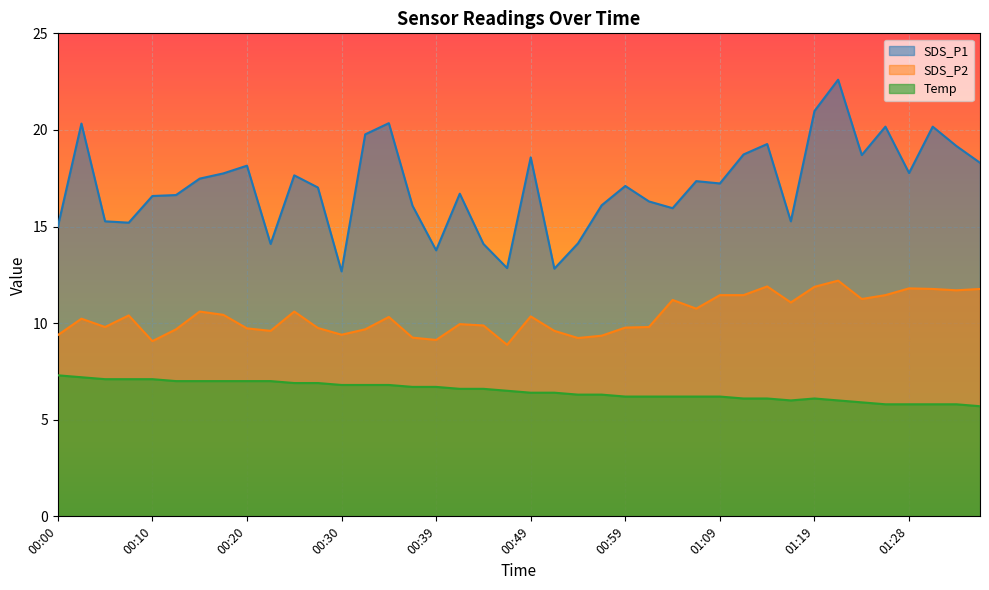

The SDS_P1 series shows 3.4 at 00:08. True or false?

False